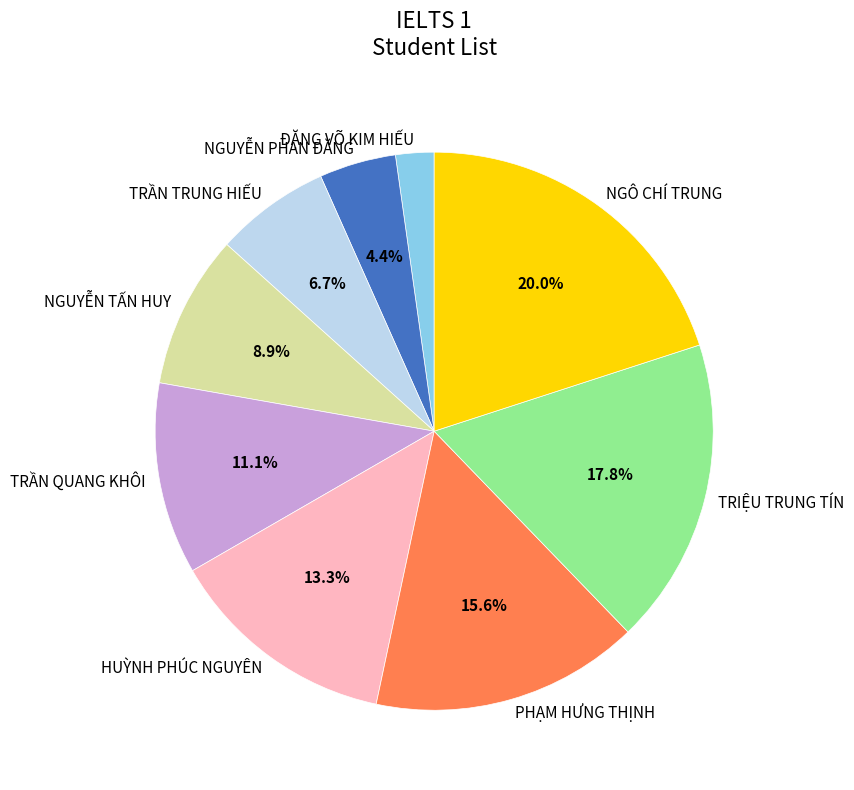

True or false: NGUYỄN PHAN ĐĂNG accounts for 4% of the total.

True